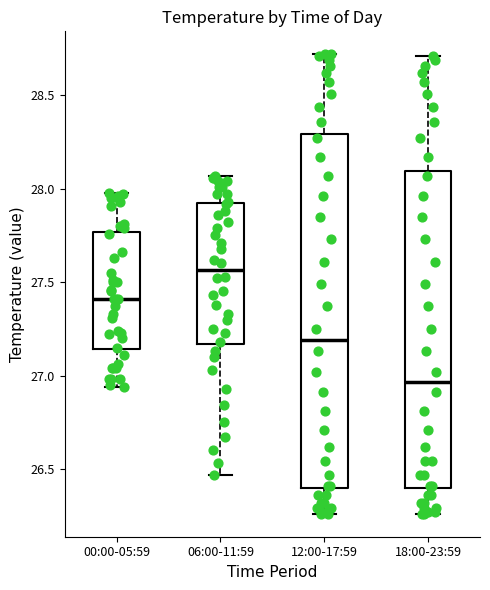

Comparing the boxes themselves (not the whiskers), which one is the tallest?

12:00-17:59